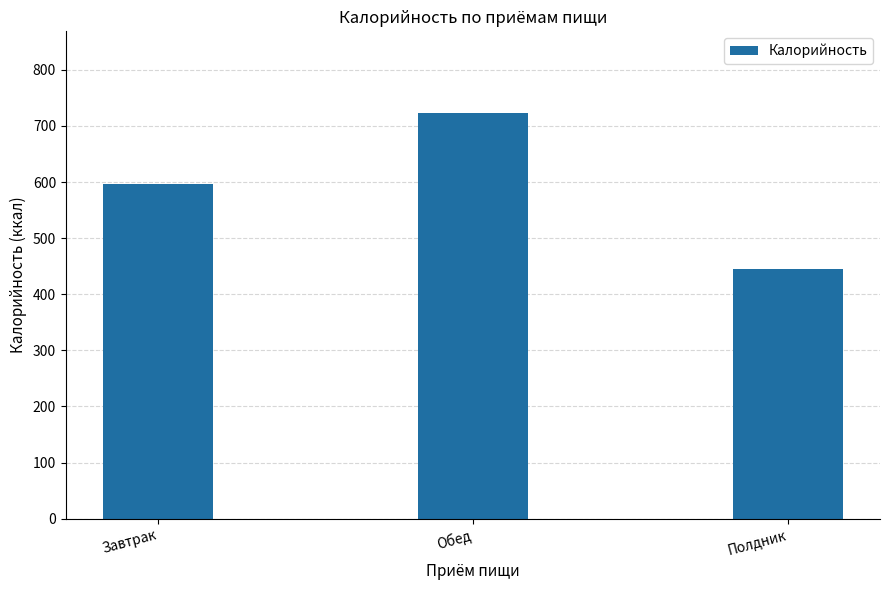

What is the change in value from Завтрак to Полдник?

-150.4